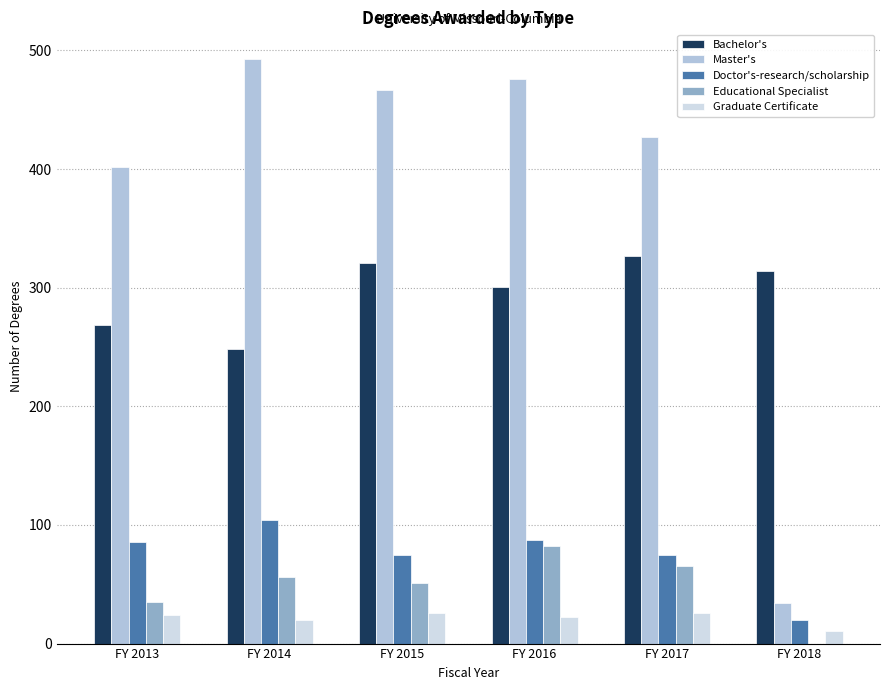

Is the value of Graduate Certificate at FY 2014 greater than the value of Doctor's-research/scholarship at FY 2013?

No